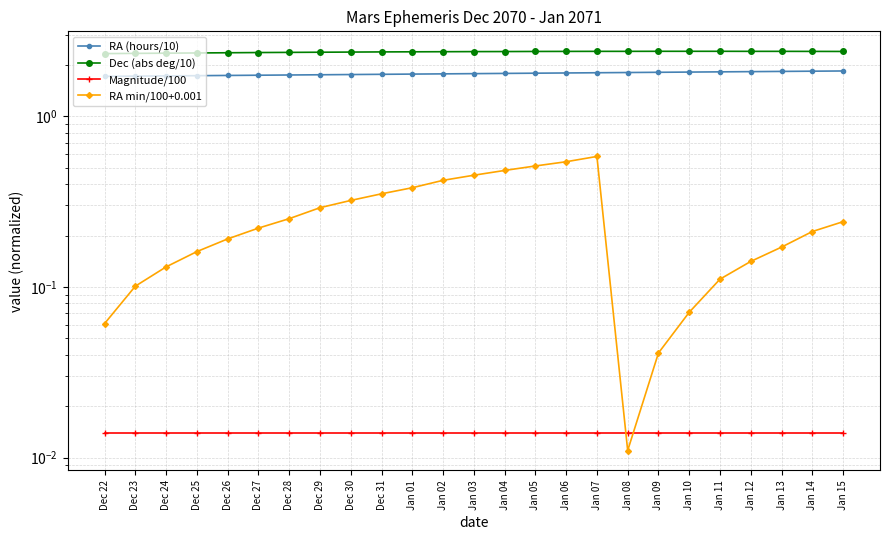

Reading left to right, extract all data points from this chart.

RA (hours/10): Dec 22=1.7	Dec 23=1.7	Dec 24=1.7	Dec 25=1.7	Dec 26=1.7	Dec 27=1.7	Dec 28=1.7	Dec 29=1.7	Dec 30=1.8	Dec 31=1.8	Jan 01=1.8	Jan 02=1.8	Jan 03=1.8	Jan 04=1.8	Jan 05=1.8	Jan 06=1.8	Jan 07=1.8	Jan 08=1.8	Jan 09=1.8	Jan 10=1.8	Jan 11=1.8	Jan 12=1.8	Jan 13=1.8	Jan 14=1.8	Jan 15=1.8
Dec (abs deg/10): Dec 22=2.3	Dec 23=2.3	Dec 24=2.3	Dec 25=2.3	Dec 26=2.4	Dec 27=2.4	Dec 28=2.4	Dec 29=2.4	Dec 30=2.4	Dec 31=2.4	Jan 01=2.4	Jan 02=2.4	Jan 03=2.4	Jan 04=2.4	Jan 05=2.4	Jan 06=2.4	Jan 07=2.4	Jan 08=2.4	Jan 09=2.4	Jan 10=2.4	Jan 11=2.4	Jan 12=2.4	Jan 13=2.4	Jan 14=2.4	Jan 15=2.4
Magnitude/100: Dec 22=0.0	Dec 23=0.0	Dec 24=0.0	Dec 25=0.0	Dec 26=0.0	Dec 27=0.0	Dec 28=0.0	Dec 29=0.0	Dec 30=0.0	Dec 31=0.0	Jan 01=0.0	Jan 02=0.0	Jan 03=0.0	Jan 04=0.0	Jan 05=0.0	Jan 06=0.0	Jan 07=0.0	Jan 08=0.0	Jan 09=0.0	Jan 10=0.0	Jan 11=0.0	Jan 12=0.0	Jan 13=0.0	Jan 14=0.0	Jan 15=0.0
RA min/100+0.001: Dec 22=0.1	Dec 23=0.1	Dec 24=0.1	Dec 25=0.2	Dec 26=0.2	Dec 27=0.2	Dec 28=0.3	Dec 29=0.3	Dec 30=0.3	Dec 31=0.4	Jan 01=0.4	Jan 02=0.4	Jan 03=0.5	Jan 04=0.5	Jan 05=0.5	Jan 06=0.5	Jan 07=0.6	Jan 08=0.0	Jan 09=0.0	Jan 10=0.1	Jan 11=0.1	Jan 12=0.1	Jan 13=0.2	Jan 14=0.2	Jan 15=0.2